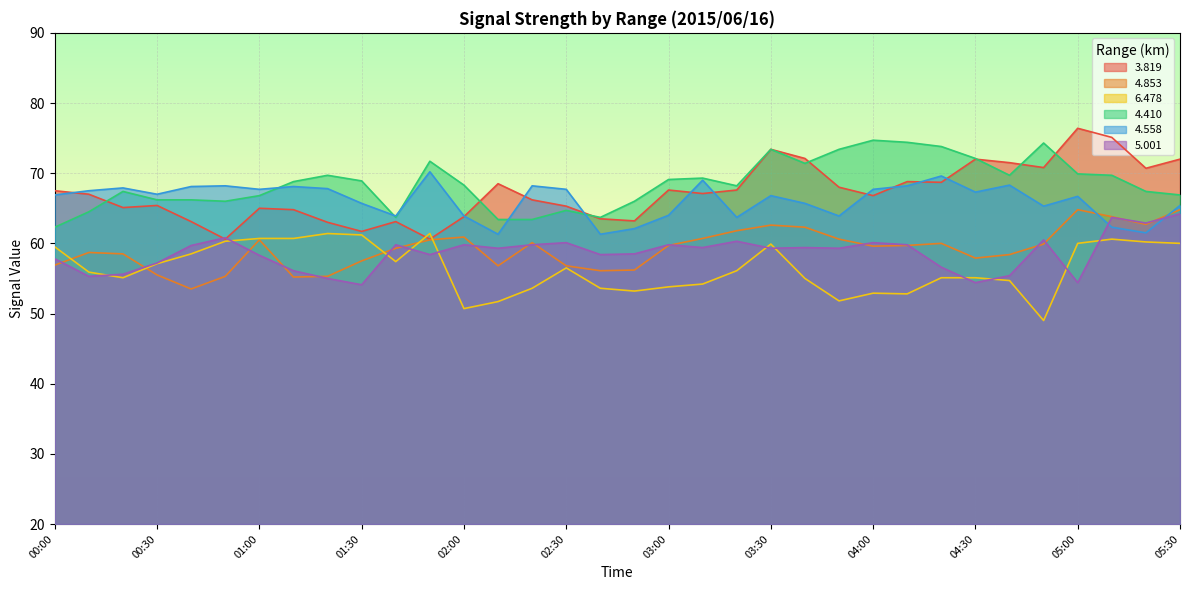

How many data points in 5.001 are less than 59?

15